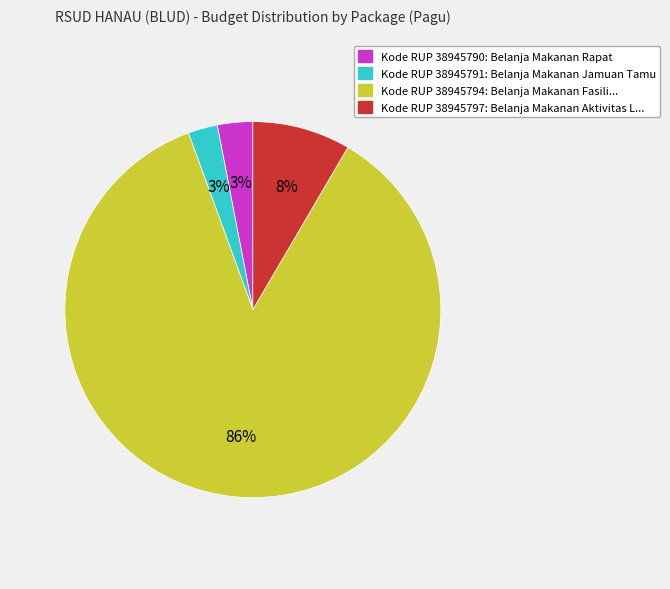

To the nearest percent, what is the average slice percentage?

25%